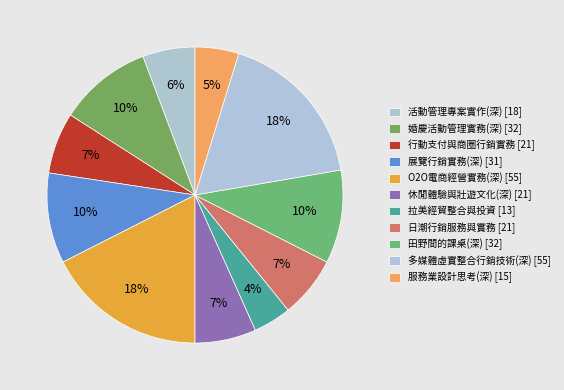

What is the change in value from 田野間的課桌(深) to 多媒體虛實整合行銷技術(深)?

+23